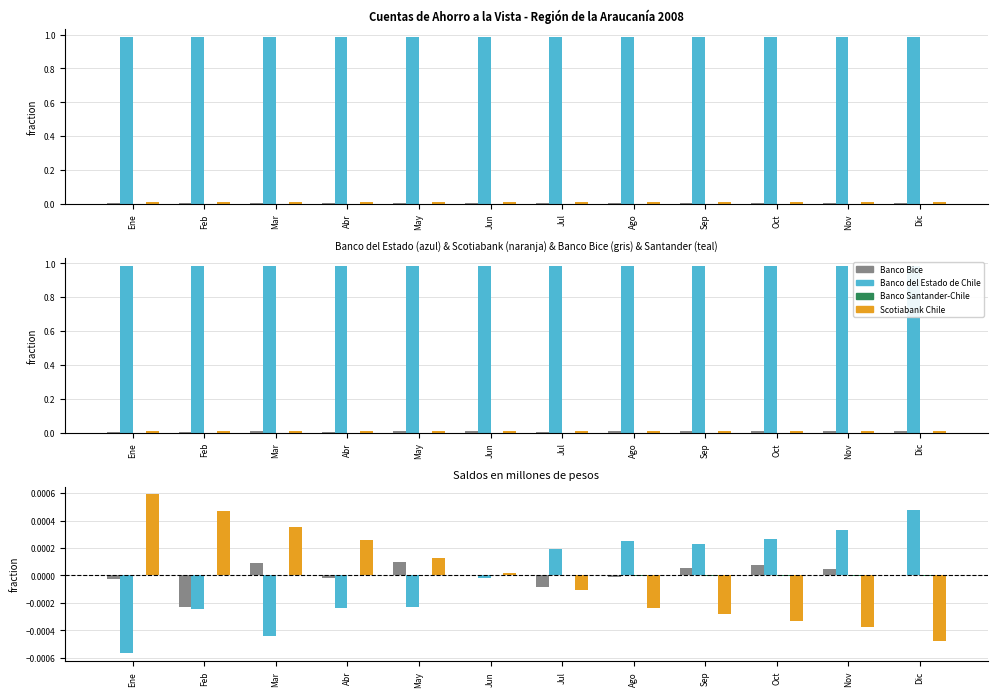

What position from the right is Ene?

12